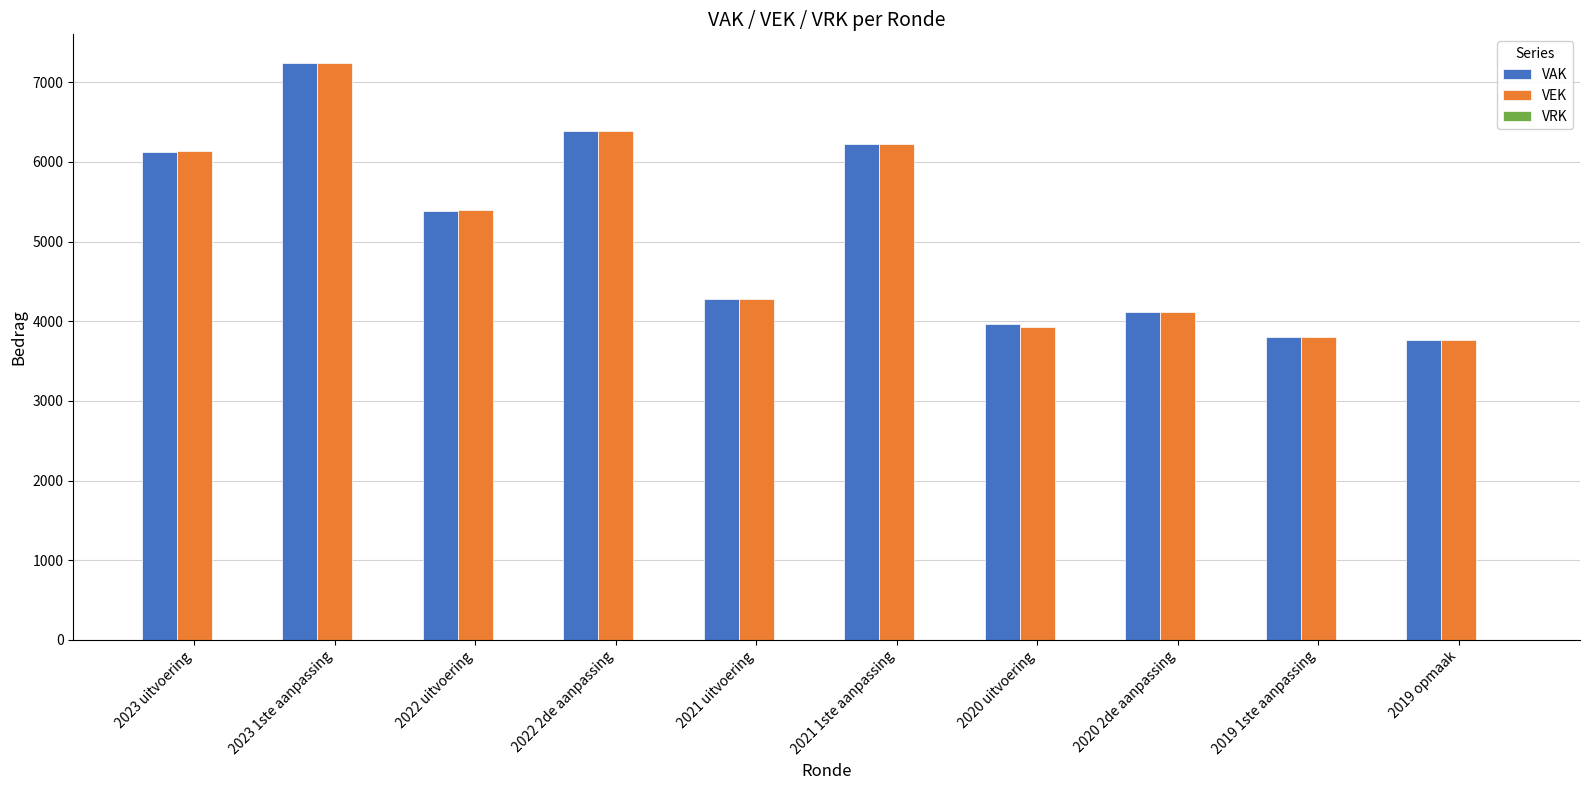

The value of VAK at 2019 opmaak is 3764. True or false?

True